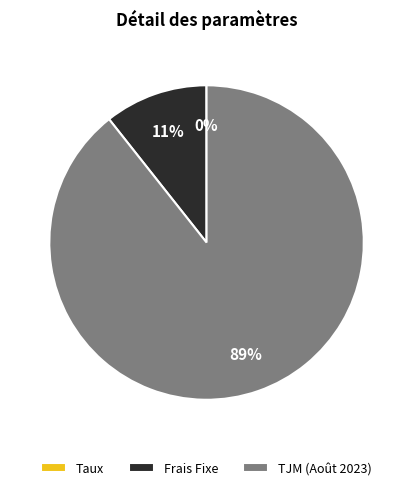

Is it true that TJM (Août 2023) is 89% of the pie?

True